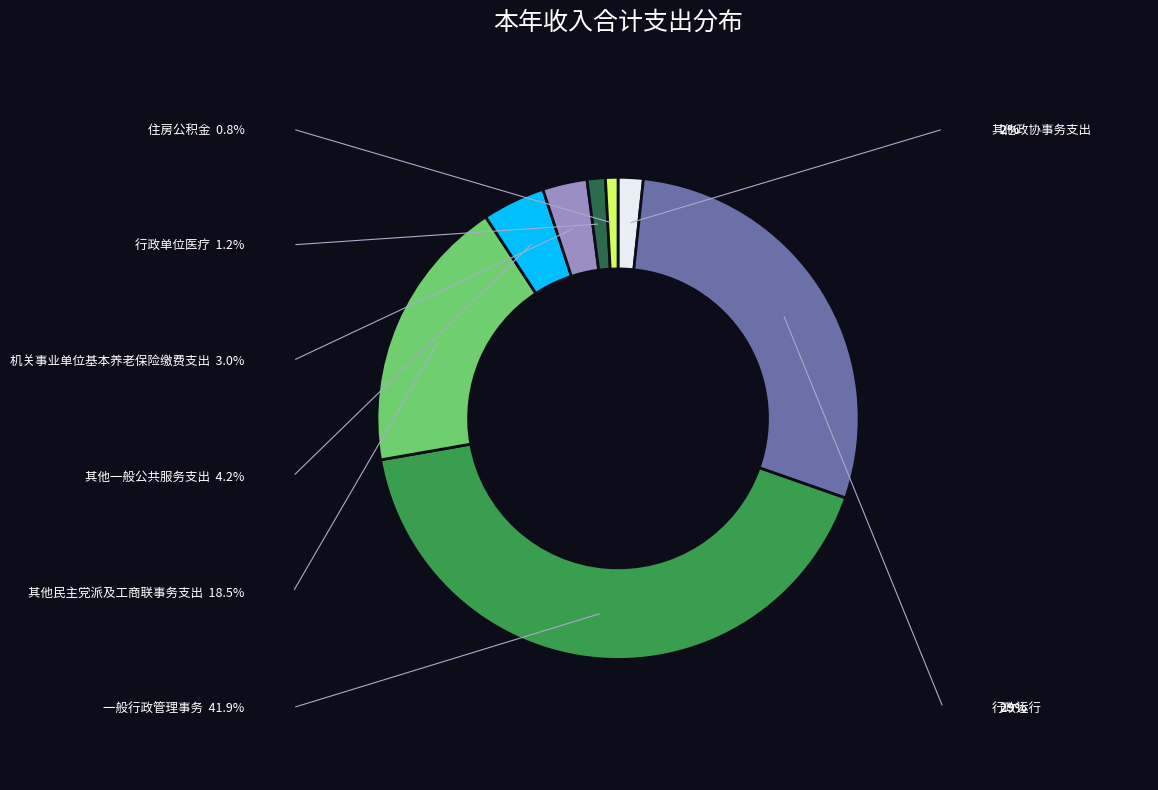

What is the largest slice in the pie chart?

一般行政管理事务